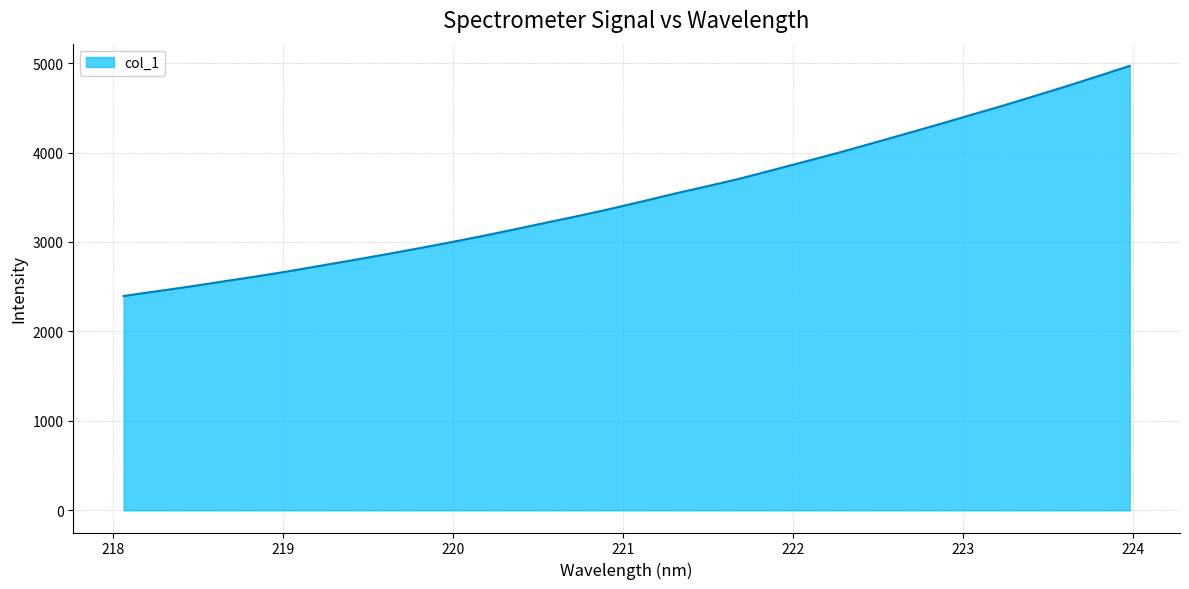

What is the minimum value shown in the chart?

2395.6